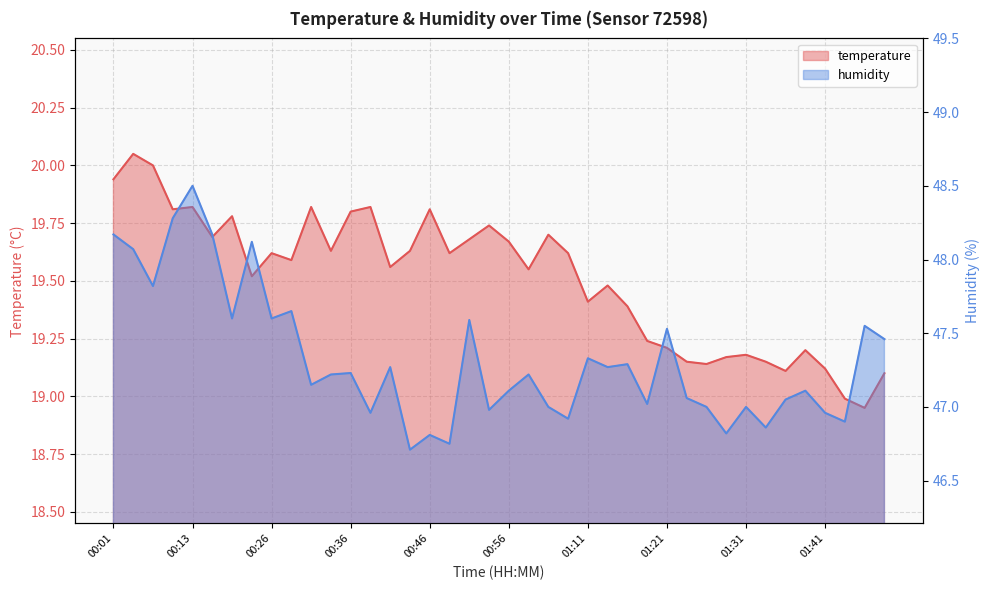

What is the difference between the highest and lowest values at 01:43?

27.9